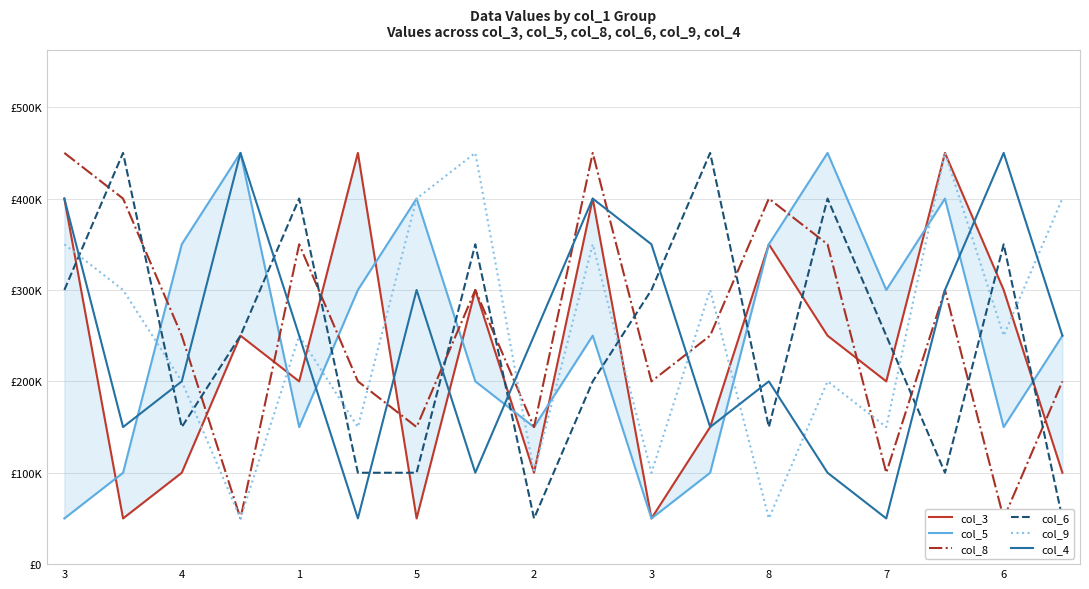

What is the greatest value displayed?

450000